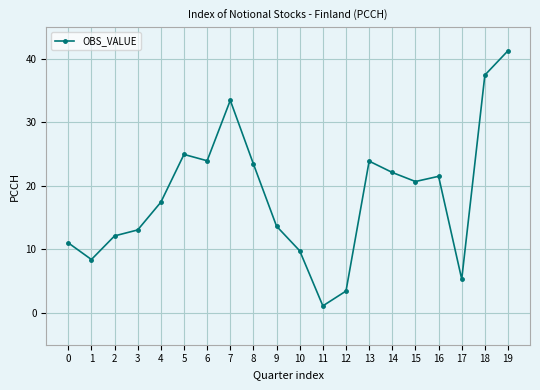

What is the value of the 10th point from the left?

13.7